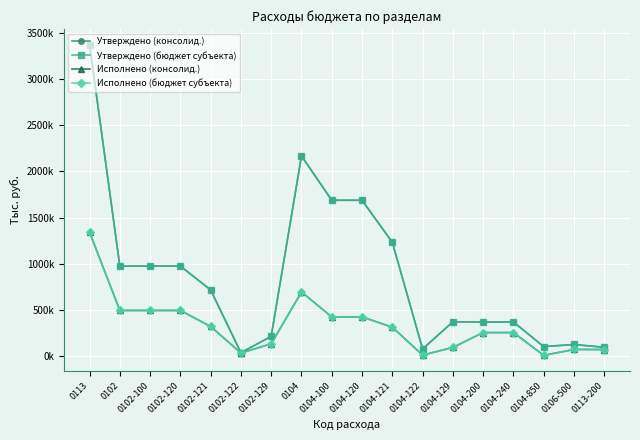

Does the chart display data point markers on the line(s)?

Yes